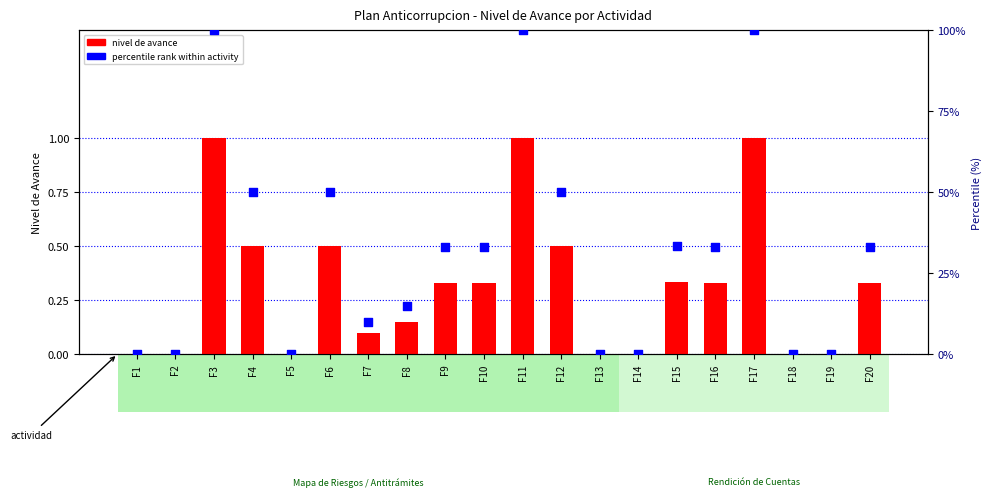

What are all the series names shown in the legend?

nivel de avance, percentile rank within activity